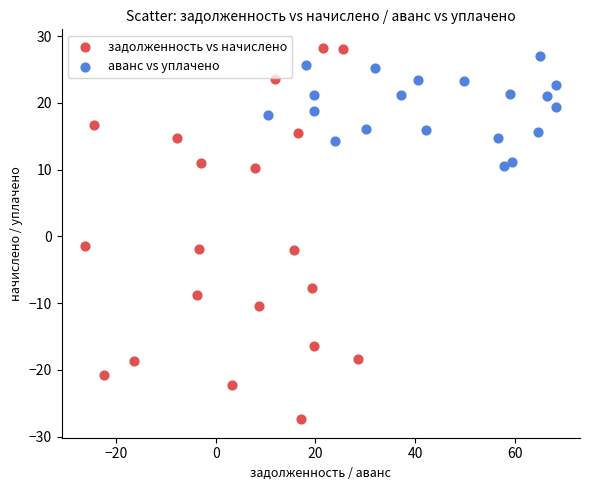

Which series reaches the maximum Y coordinate?

задолженность vs начислено